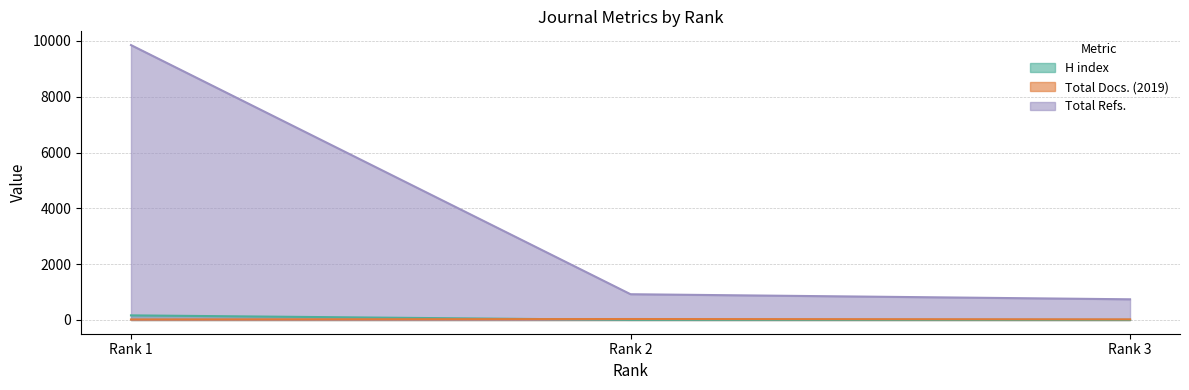

Reading left to right, extract all data points from this chart.

H index: Rank 1=165	Rank 2=4	Rank 3=3
Total Docs. (2019): Rank 1=18	Rank 2=34	Rank 3=22
Total Refs.: Rank 1=9850	Rank 2=923	Rank 3=741